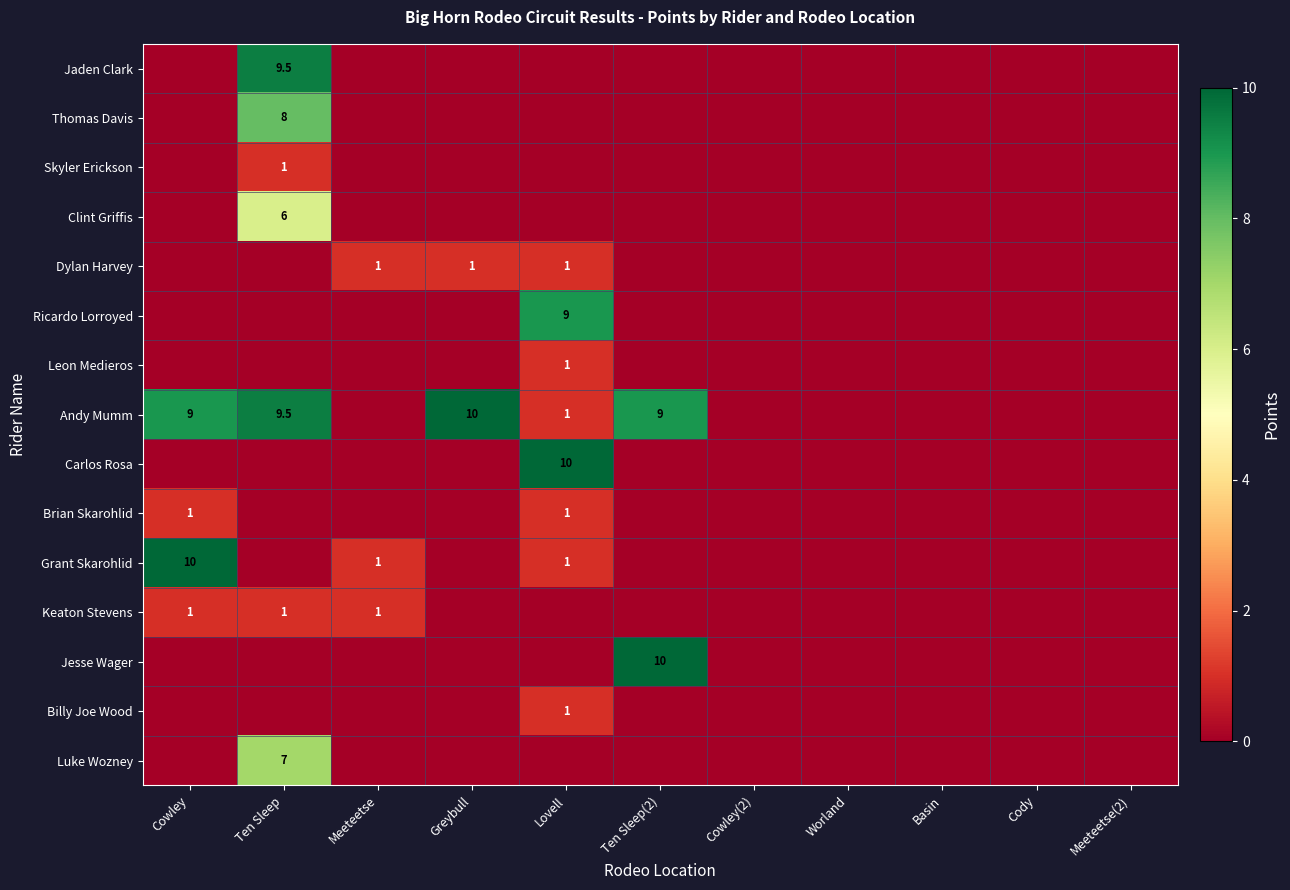

Is it true that Billy Joe Wood equals 0.0 at Meeteetse?

True